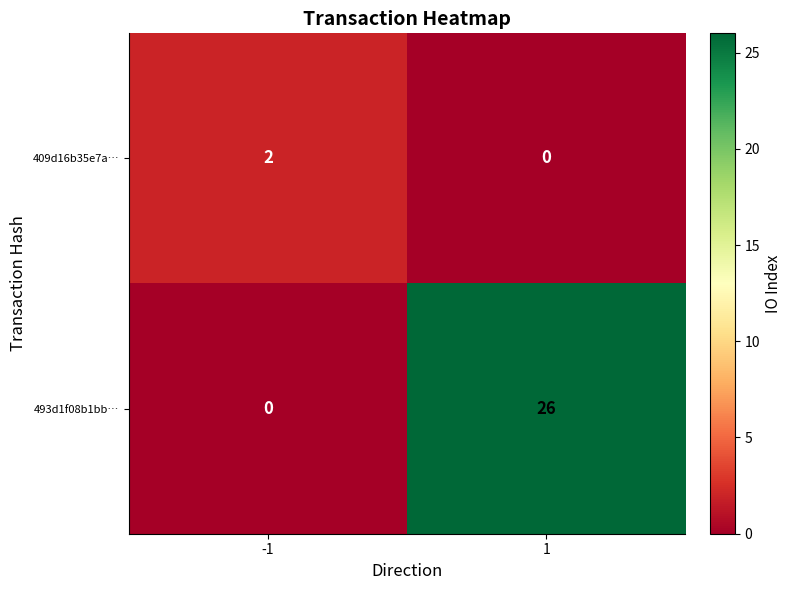

Which series has the largest total across all categories?

493d1f08b1bb…